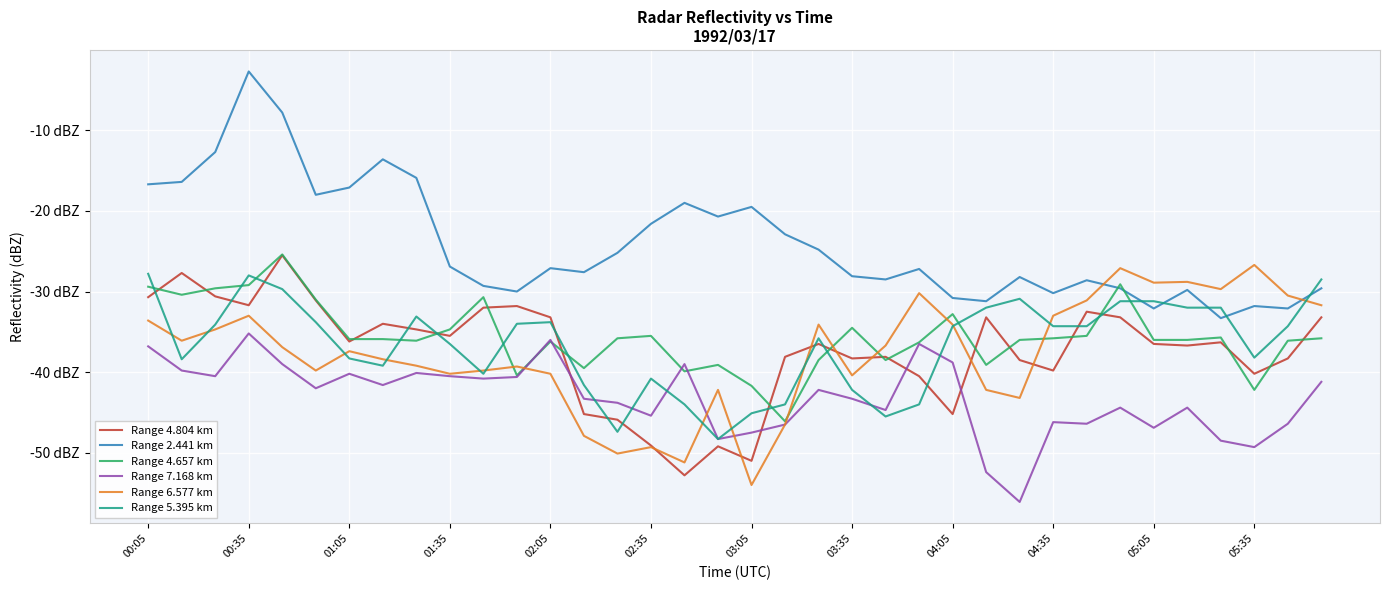

Reading left to right, transcribe all the data shown in this chart.

Range 4.804 km: -30.7	-27.7	-30.6	-31.7	-25.5	-31.1	-36.2	-34.0	-34.7	-35.5	-32.0	-31.8	-33.2	-45.2	-45.9	-49.1	-52.8	-49.2	-51.0	-38.1	-36.5	-38.3	-38.1	-40.5	-45.2	-33.2	-38.5	-39.8	-32.5	-33.2	-36.5	-36.7	-36.3	-40.2	-38.3	-33.2
Range 2.441 km: -16.7	-16.4	-12.7	-2.7	-7.8	-18.0	-17.1	-13.6	-15.9	-26.9	-29.3	-30.0	-27.1	-27.6	-25.2	-21.6	-19.0	-20.7	-19.5	-22.9	-24.8	-28.1	-28.5	-27.2	-30.8	-31.2	-28.2	-30.2	-28.6	-29.6	-32.1	-29.8	-33.3	-31.8	-32.1	-29.6
Range 4.657 km: -29.4	-30.4	-29.6	-29.2	-25.4	-31.0	-35.9	-35.9	-36.1	-34.7	-30.7	-40.4	-36.2	-39.5	-35.8	-35.5	-39.9	-39.1	-41.7	-46.1	-38.5	-34.5	-38.5	-36.3	-32.8	-39.1	-36.0	-35.8	-35.5	-29.1	-36.0	-36.0	-35.7	-42.2	-36.1	-35.8
Range 7.168 km: -36.8	-39.8	-40.5	-35.2	-39.0	-42.0	-40.2	-41.6	-40.1	-40.5	-40.8	-40.6	-36.0	-43.3	-43.8	-45.4	-39.0	-48.3	-47.5	-46.5	-42.2	-43.3	-44.7	-36.5	-38.8	-52.4	-56.1	-46.2	-46.4	-44.4	-46.9	-44.4	-48.5	-49.3	-46.4	-41.2
Range 6.577 km: -33.6	-36.1	-34.7	-33.0	-36.9	-39.8	-37.4	-38.4	-39.2	-40.2	-39.8	-39.3	-40.2	-47.9	-50.1	-49.3	-51.2	-42.2	-54.0	-46.5	-34.1	-40.4	-36.7	-30.2	-34.1	-42.2	-43.2	-33.0	-31.1	-27.1	-28.9	-28.8	-29.7	-26.7	-30.5	-31.7
Range 5.395 km: -27.8	-38.4	-34.1	-28.0	-29.7	-33.8	-38.3	-39.2	-33.1	-36.5	-40.2	-34.0	-33.8	-41.6	-47.4	-40.8	-44.0	-48.3	-45.1	-44.0	-35.8	-42.2	-45.5	-44.0	-34.3	-32.0	-30.9	-34.3	-34.3	-31.2	-31.2	-32.0	-32.0	-38.2	-34.3	-28.5